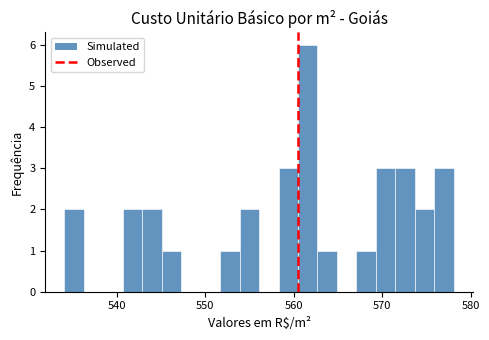

Around what value on the x-axis is the tallest bar? Give the approximate position of its centre, as read against the axis.

562